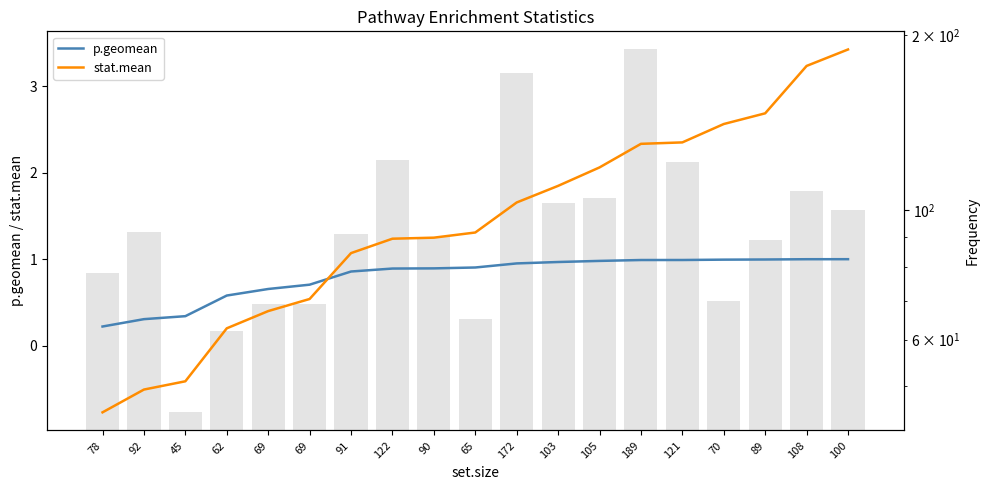

The value of p.geomean at 108 is 0.4. True or false?

False